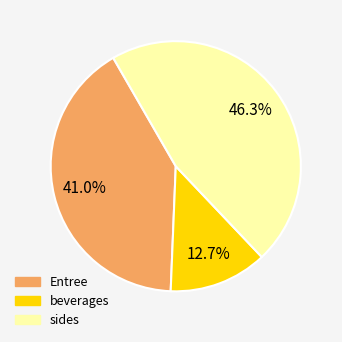

Is there a majority slice in this chart?

No